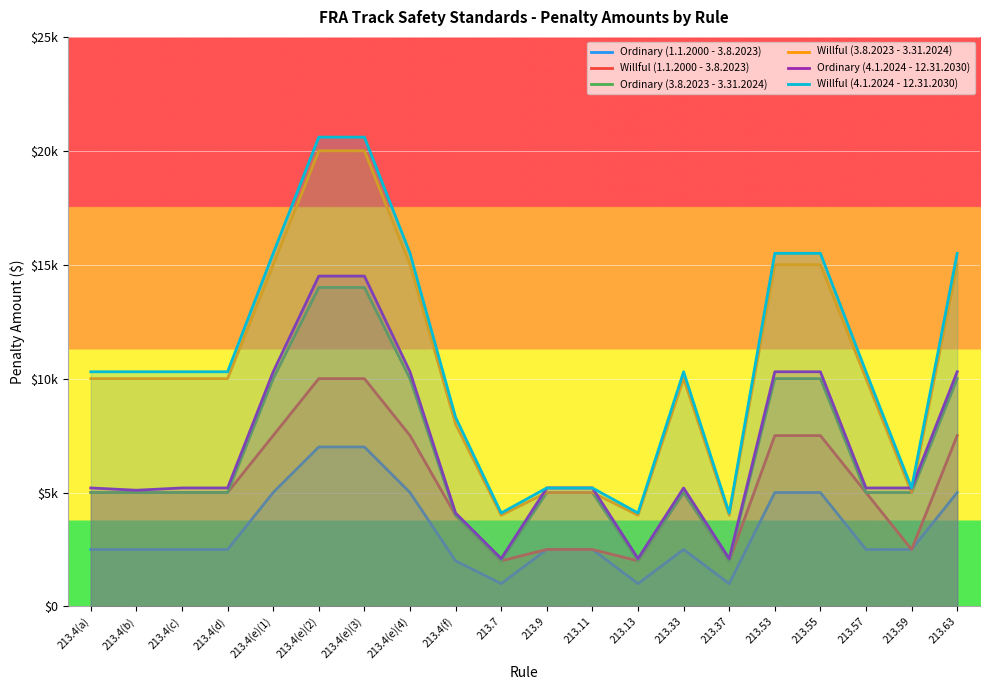

The Ordinary (4.1.2024 - 12.31.2030) series shows 10300 at 213.55. True or false?

True